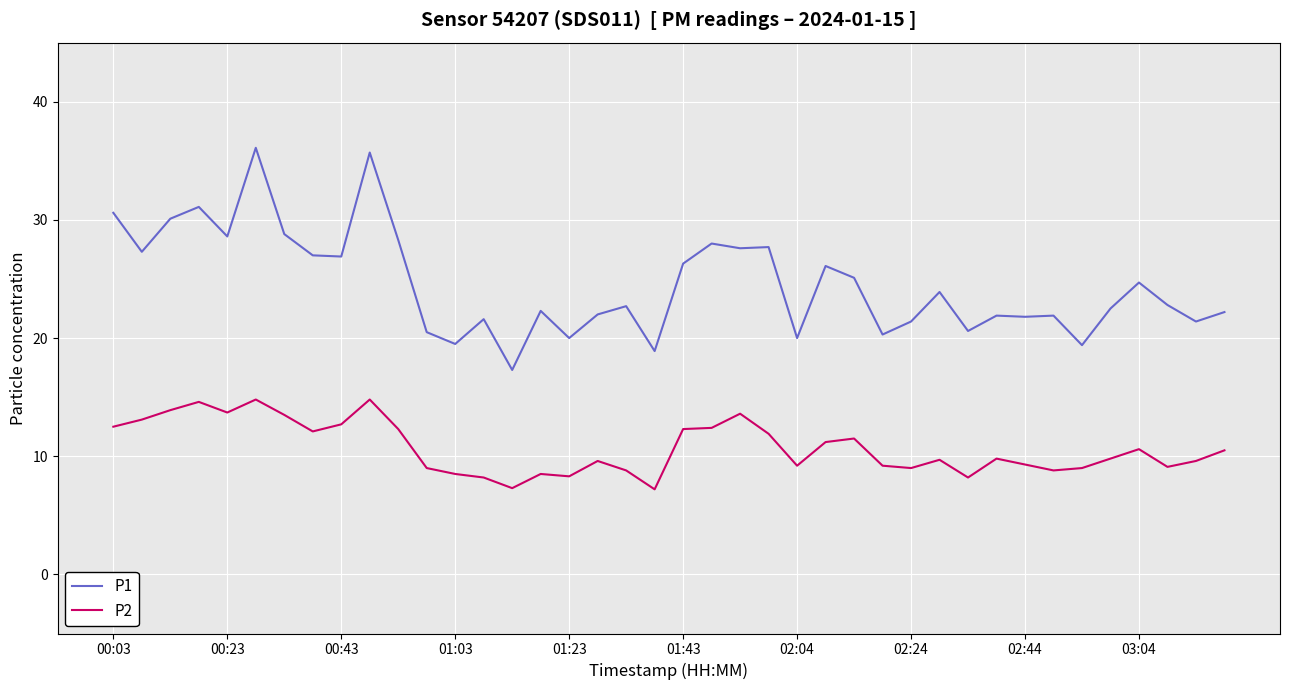

What is the greatest value displayed?

36.1